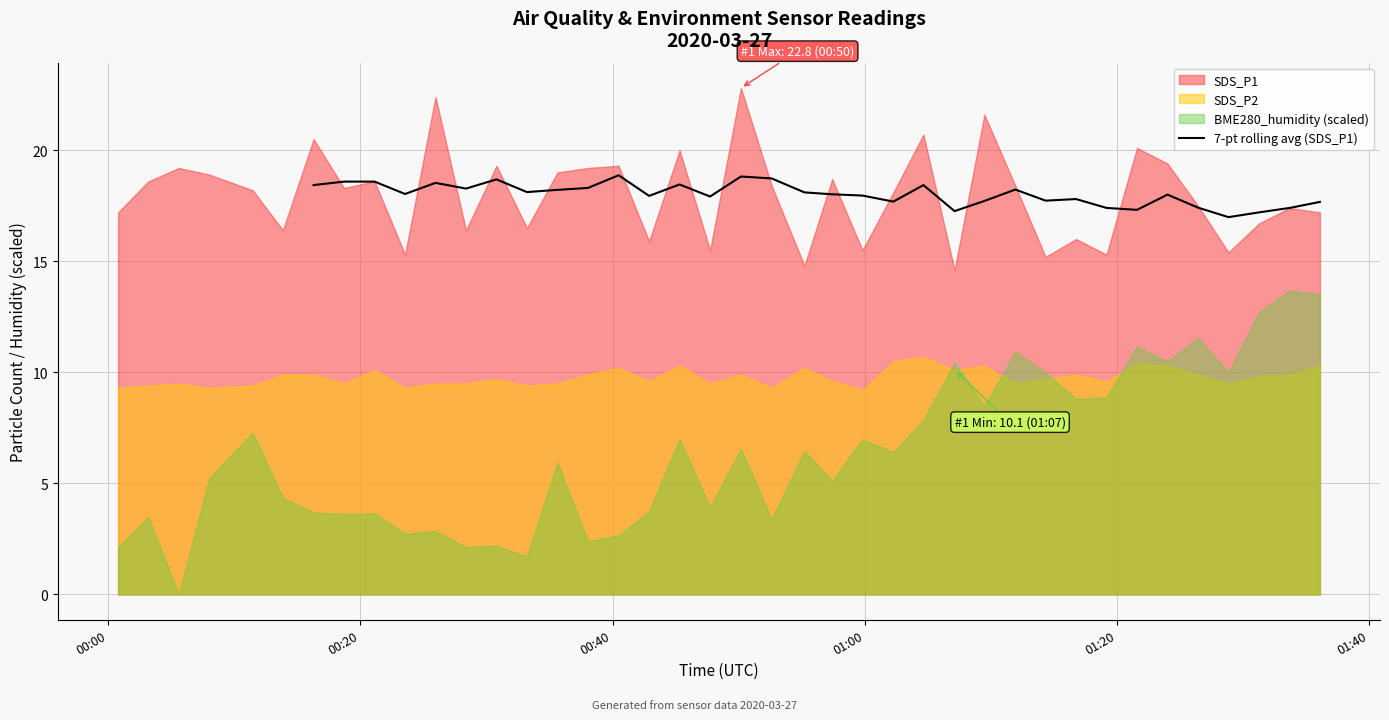

What is the maximum value for 7-pt rolling avg (SDS_P1)?

18.9